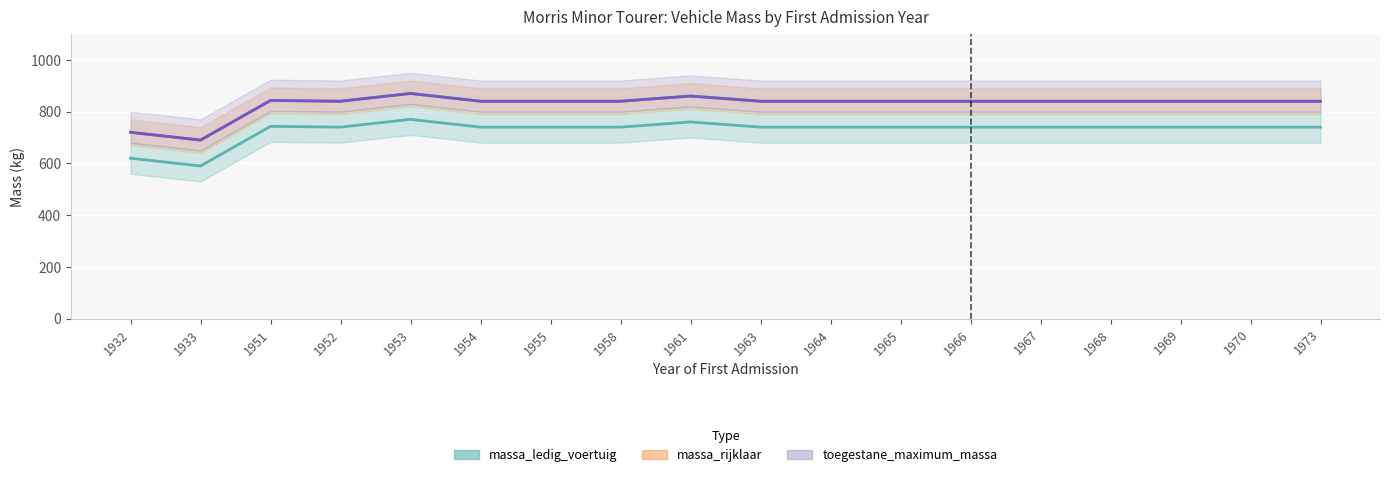

True or false: massa_rijklaar and toegestane_maximum_massa cross at least once.

False